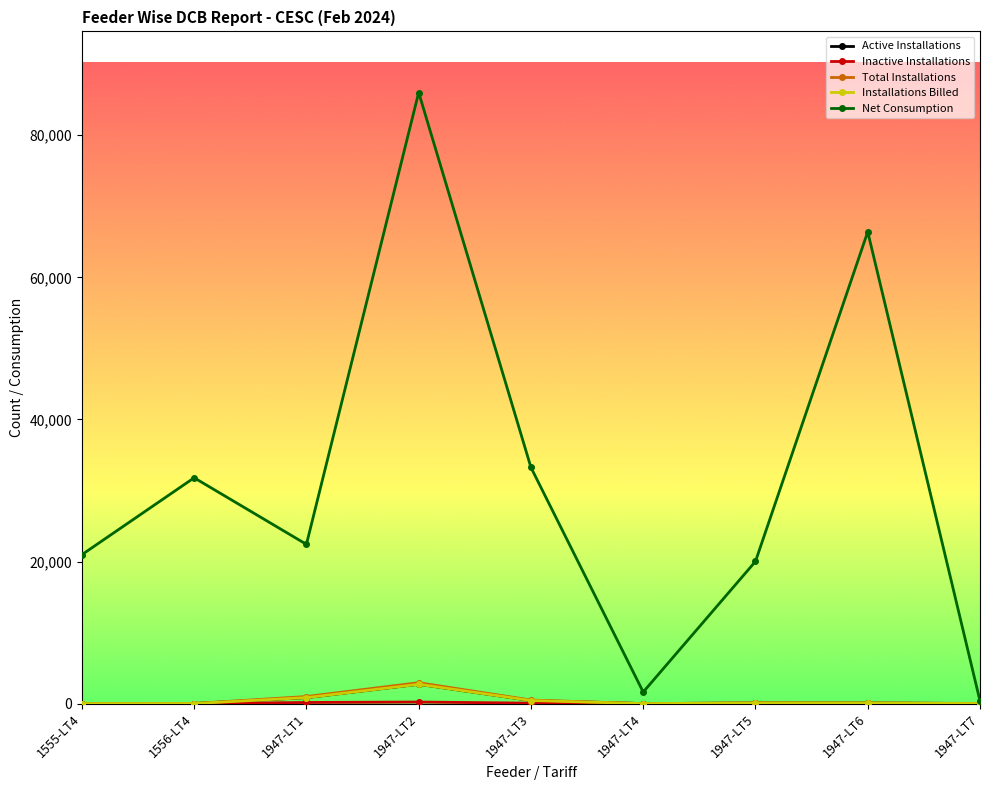

Between 1947-LT2 and 1947-LT6, which series saw the biggest shift?

Net Consumption